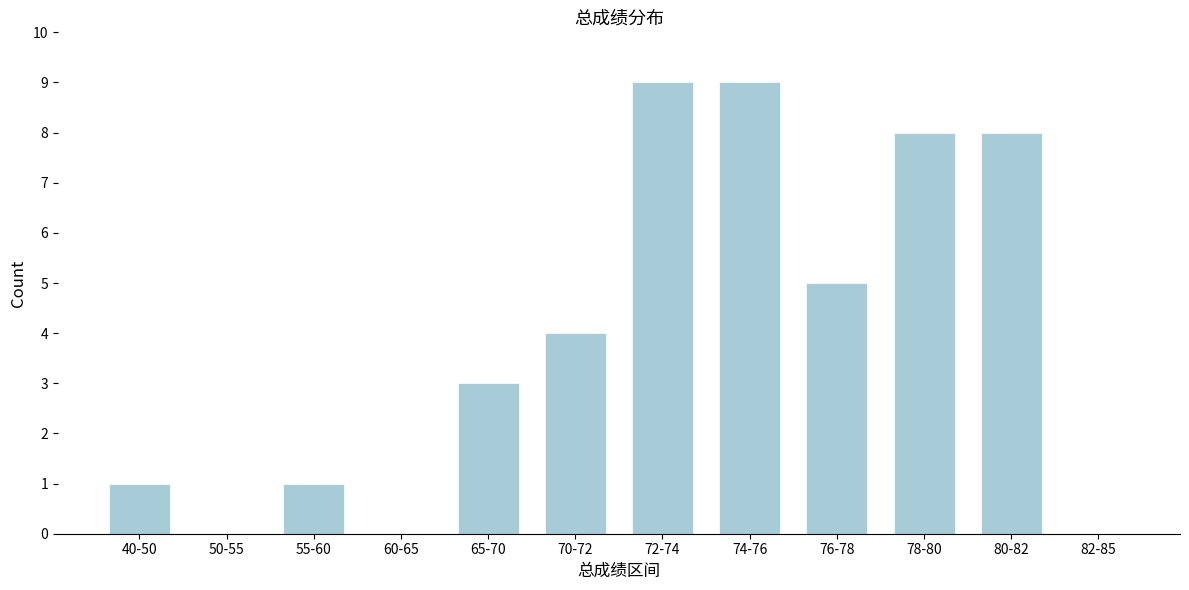

Reading left to right, transcribe all the data shown in this chart.

40-50=1	50-55=0	55-60=1	60-65=0	65-70=3	70-72=4	72-74=9	74-76=9	76-78=5	78-80=8	80-82=8	82-85=0